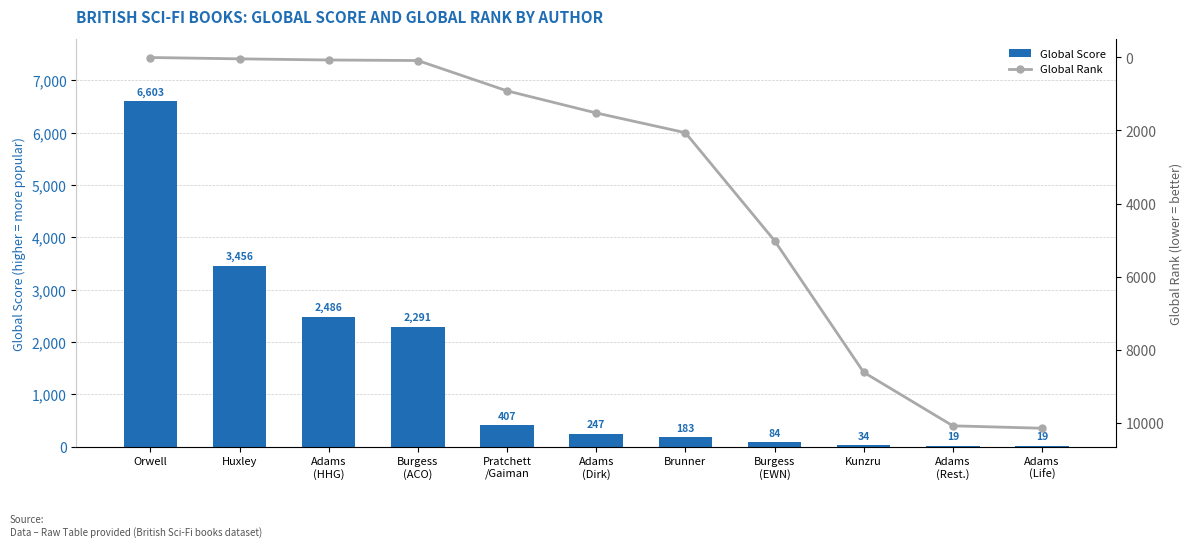

Which label corresponds to the smallest value in the chart?

Orwell